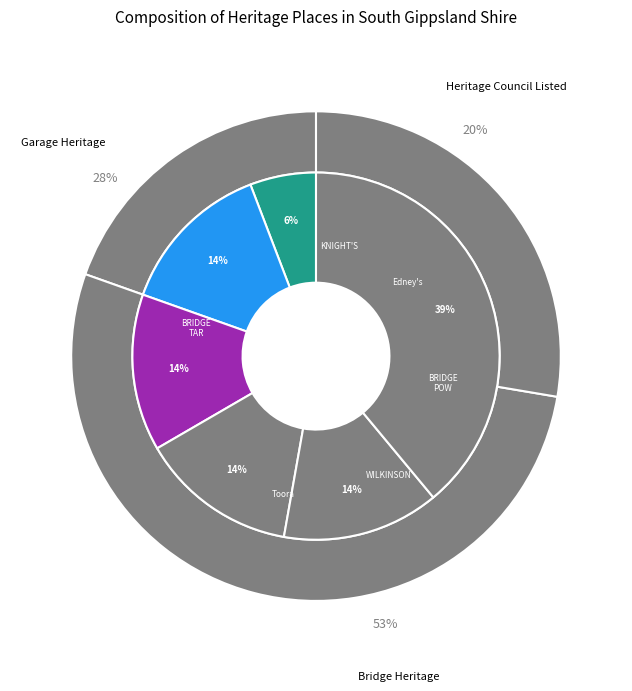

To the nearest percent, what portion does WILKINSON & SIBLEY GARAGE (FORMER) represent?

14%